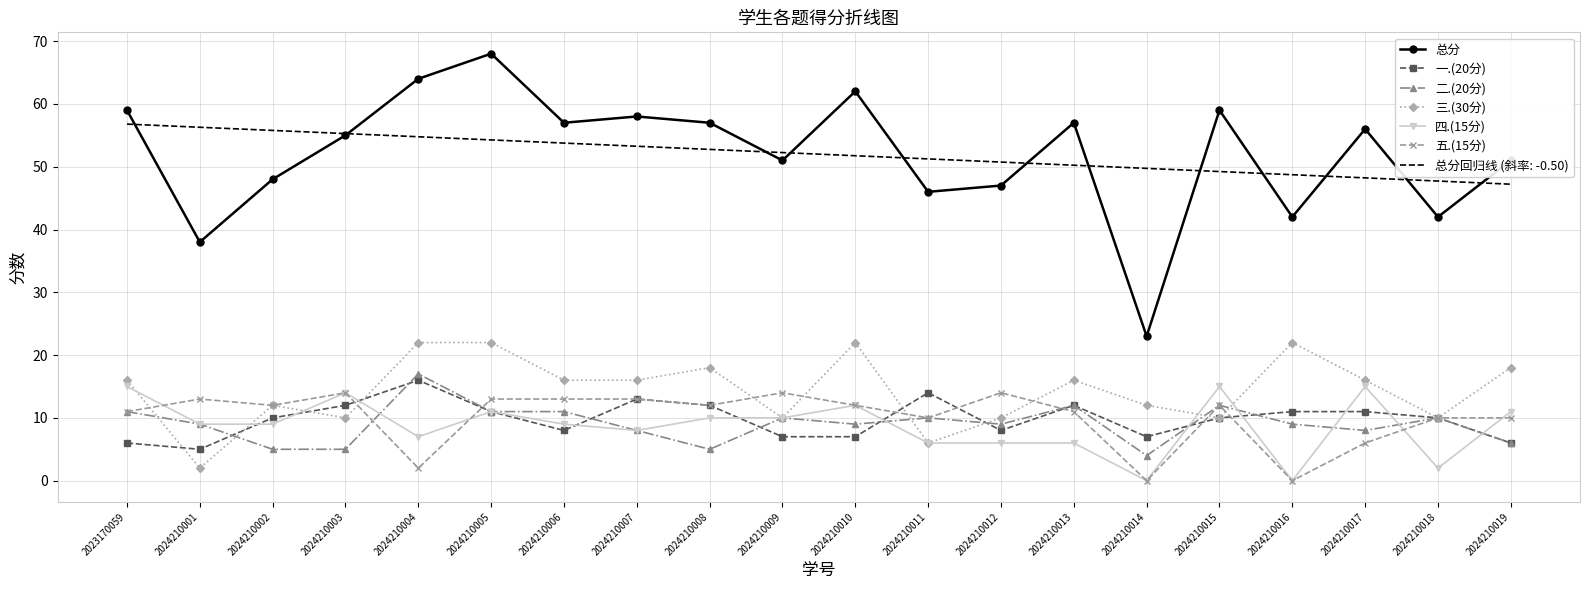

Is the value of 四.(15分) at 2024210013 greater than the value of 总分 at 2023170059?

No